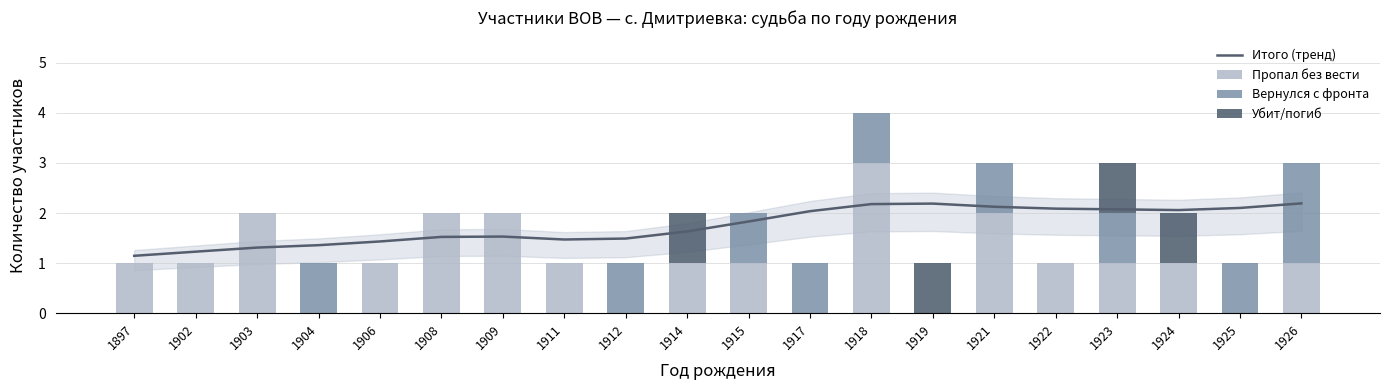

List the series in order of their overall mean, highest first.

Итого (тренд), Пропал без вести, Вернулся с фронта, Убит/погиб